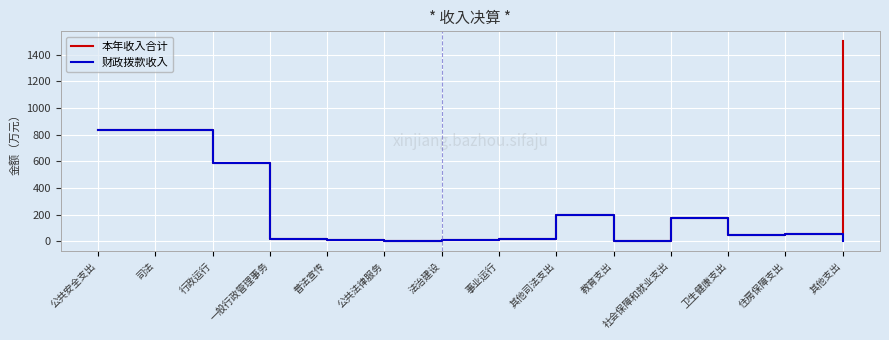

True or false: 本年收入合计 has a value of 1500.3 at 其他支出.

True